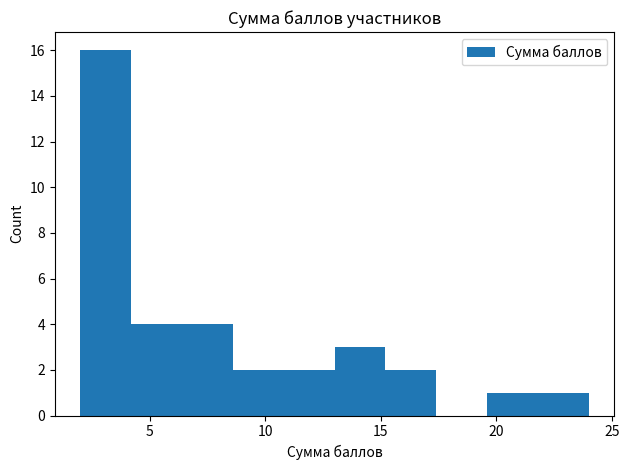

What is the height of the bar covering 2.0 to 4.2 on the x-axis? Neither the bar edges nor the heights are printed on the chart, so give them approximately, as read against the axes.

16